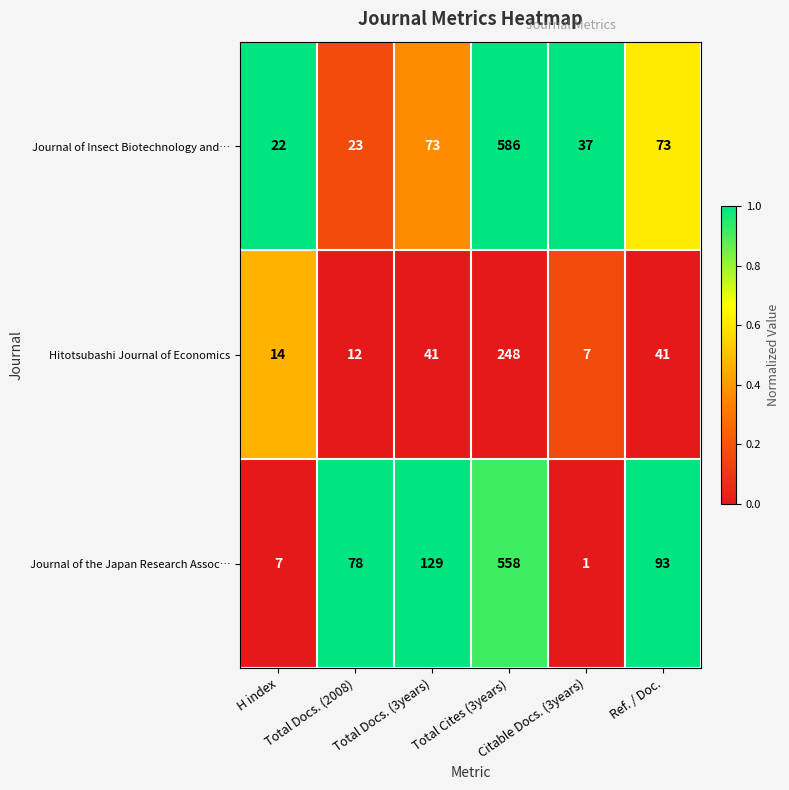

What is the greatest value displayed?

586